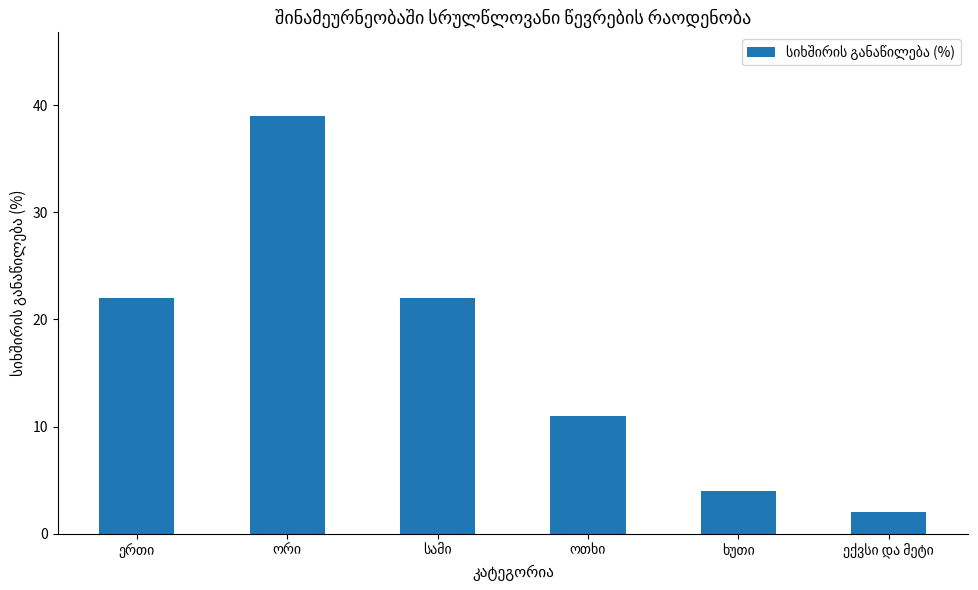

What is the value of the 6th bar from the left?

2